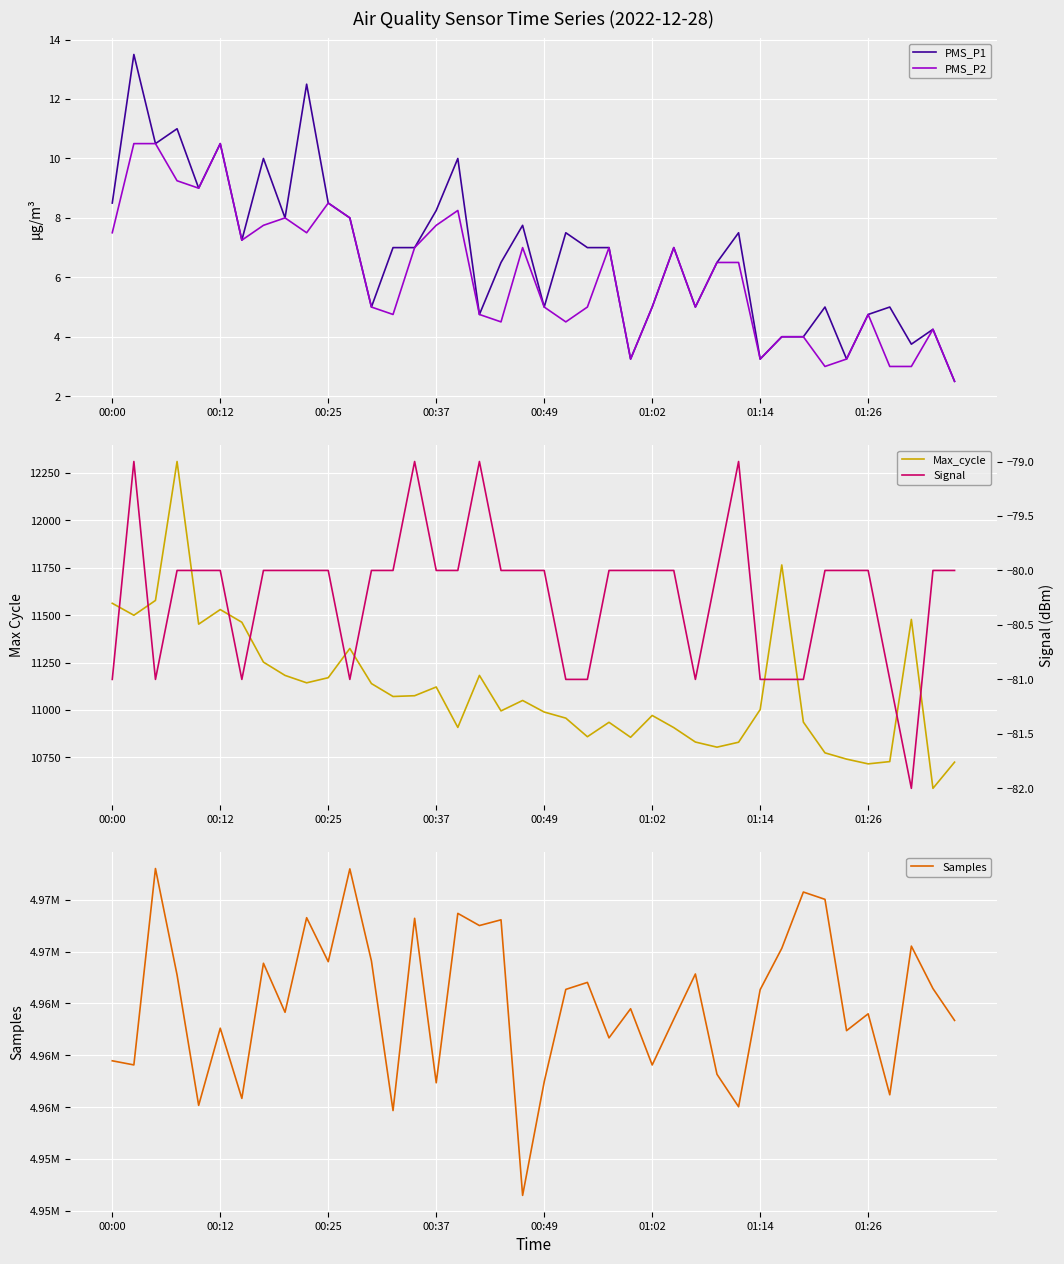

What is the difference between the maximum and minimum values in the Max_cycle series?

1722.0